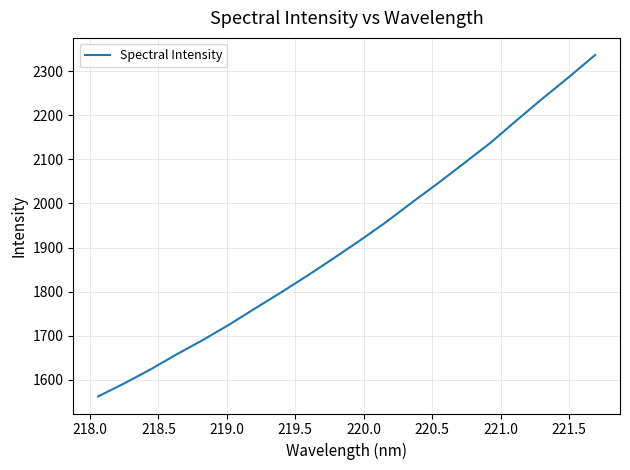

What is the difference between the maximum and minimum values?

774.1